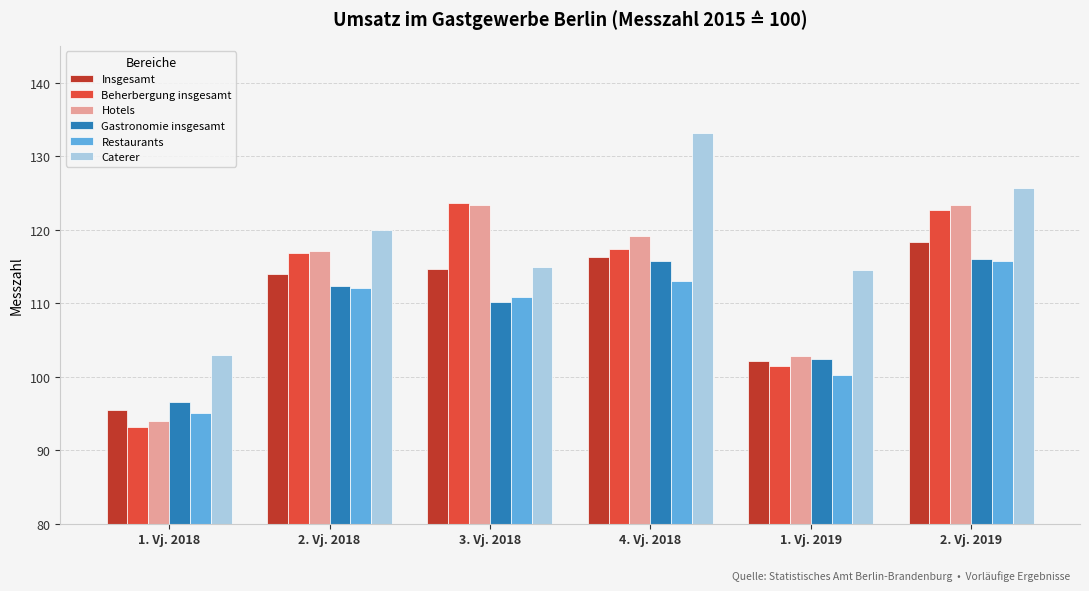

What is the sum of all Caterer values?

711.1